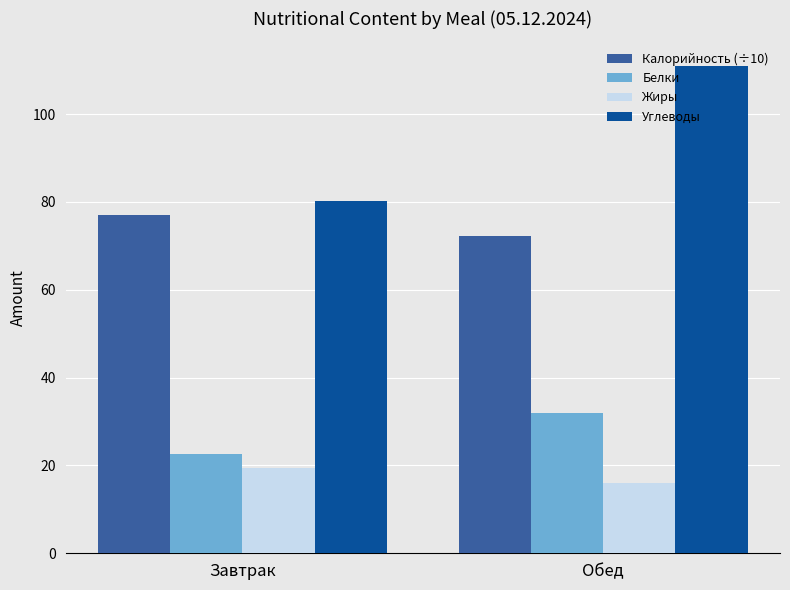

Reading left to right, what are all the values shown in this chart?

Калорийность (÷10): Завтрак=76.9	Обед=72.3
Белки: Завтрак=22.5	Обед=32.0
Жиры: Завтрак=19.5	Обед=16.0
Углеводы: Завтрак=80.1	Обед=111.0